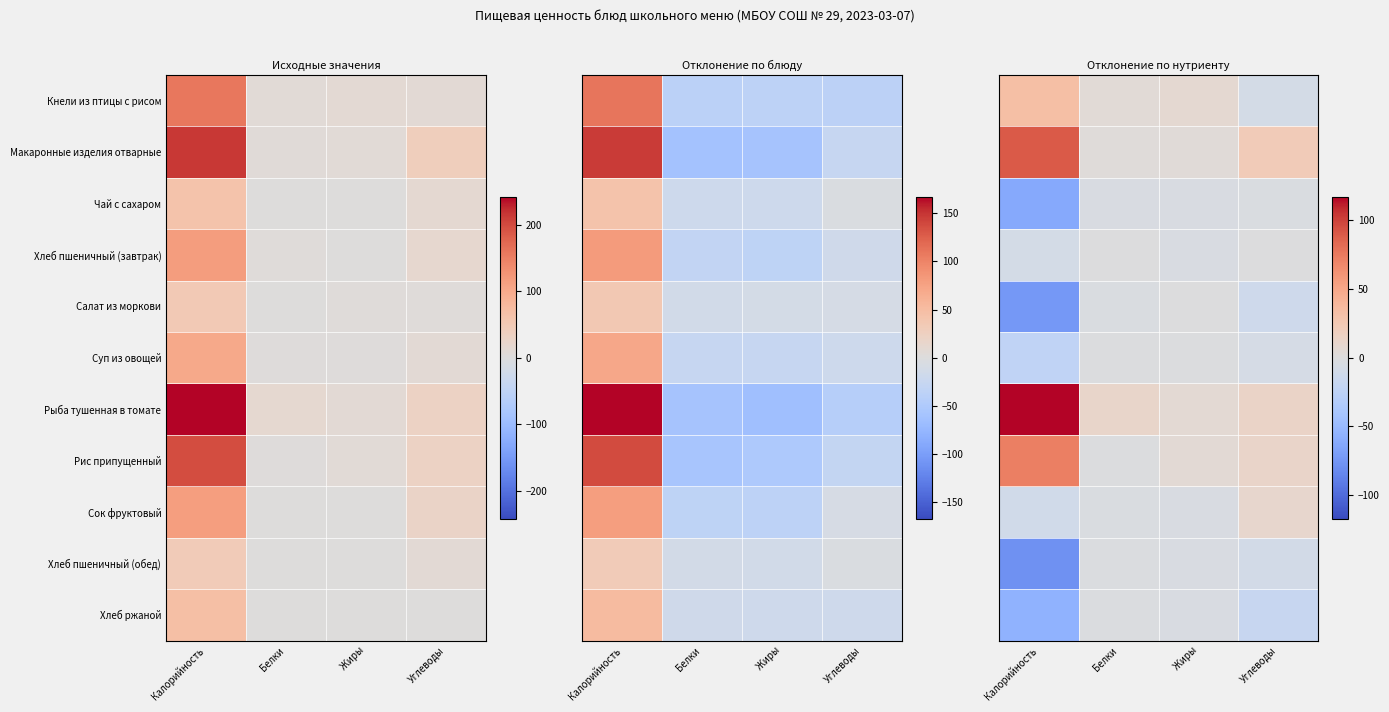

Which series has the largest total across all categories?

Рыба тушенная в томате